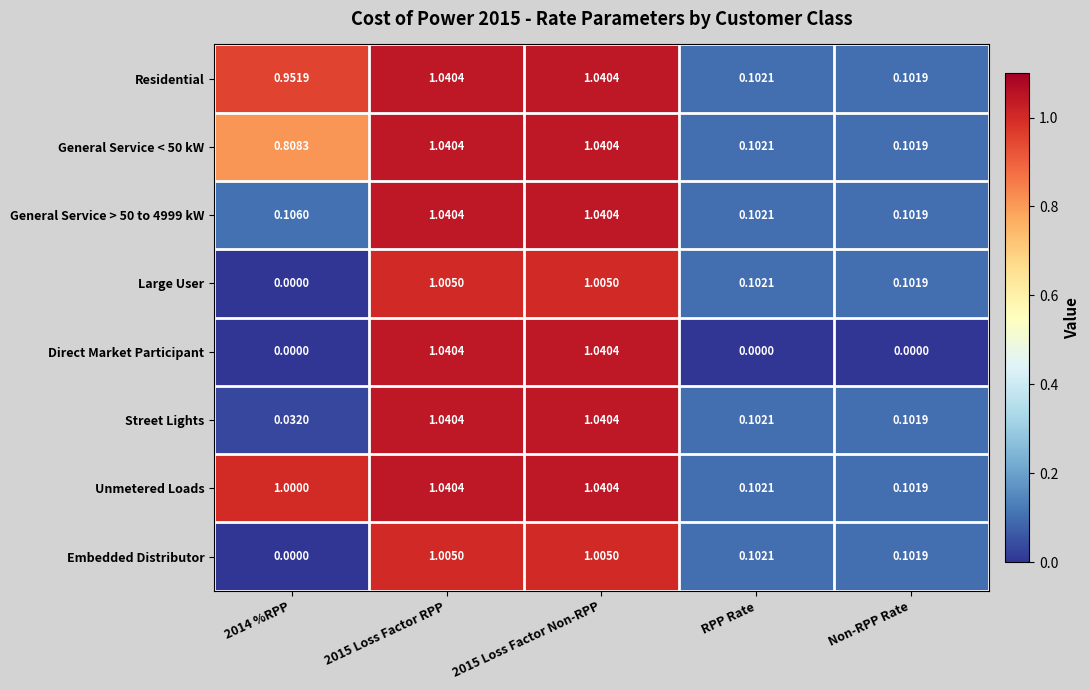

At which label is General Service > 50 to 4999 kW closest to 0?

Non-RPP Rate